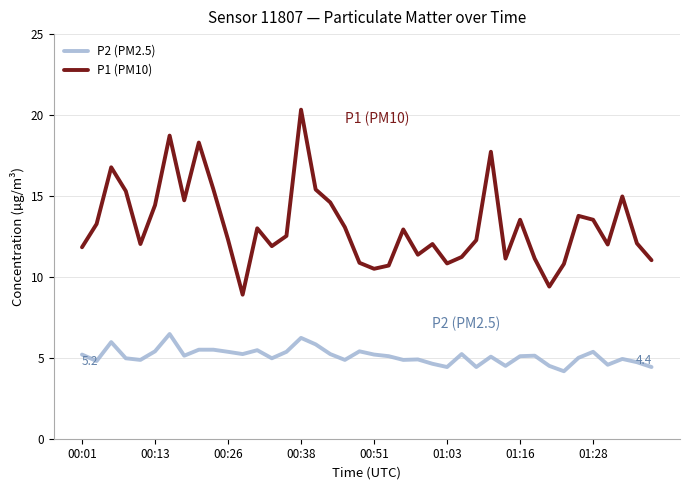

What is the difference between the maximum and minimum values in the P2 (PM2.5) series?

2.3